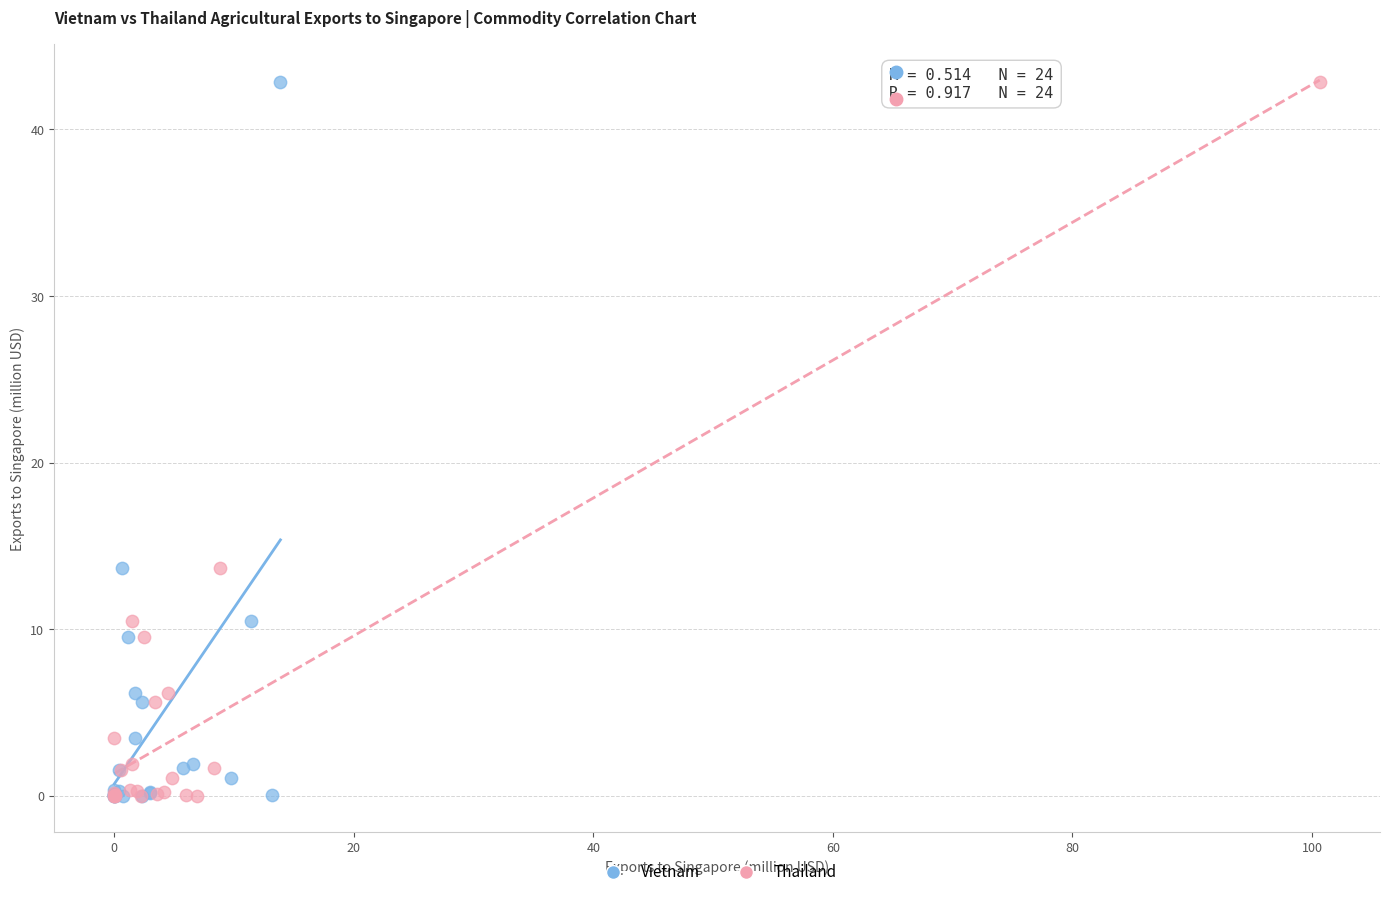

What are all the series names shown in the legend?

Vietnam, Thailand